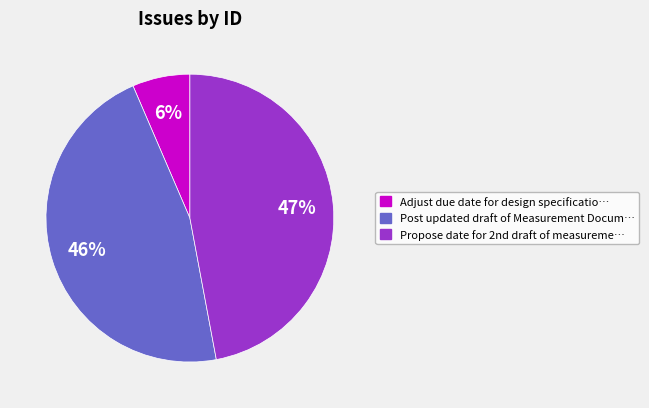

To the nearest percent, what is the average slice percentage?

33%